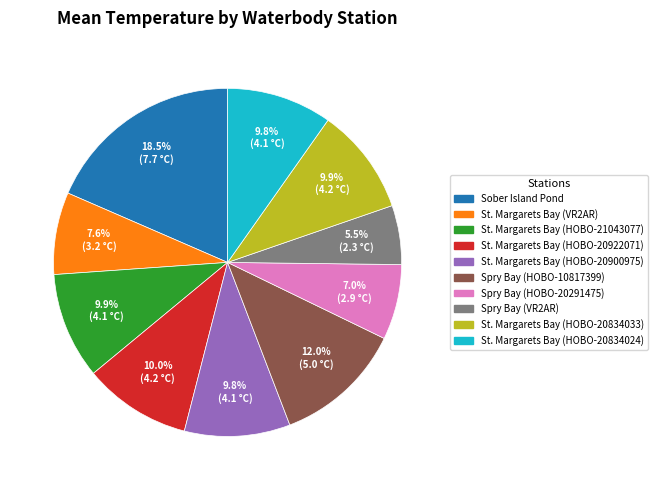

Does any single category account for the majority?

No